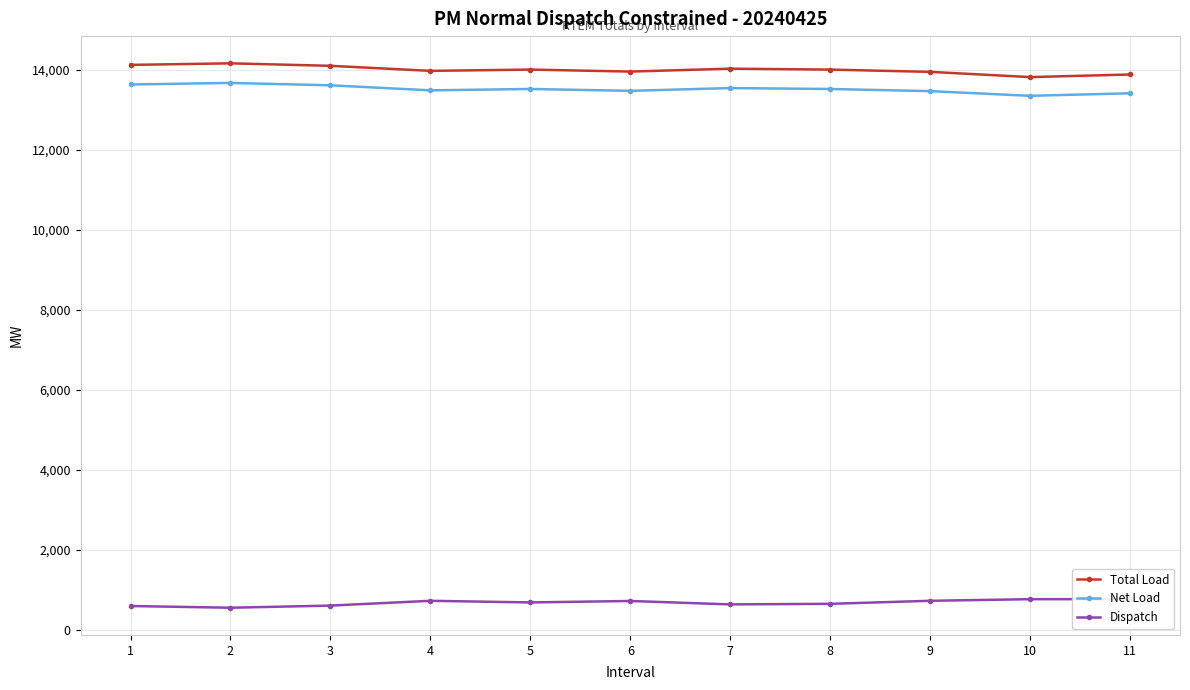

What is the total value across all series at 9?

28157.1